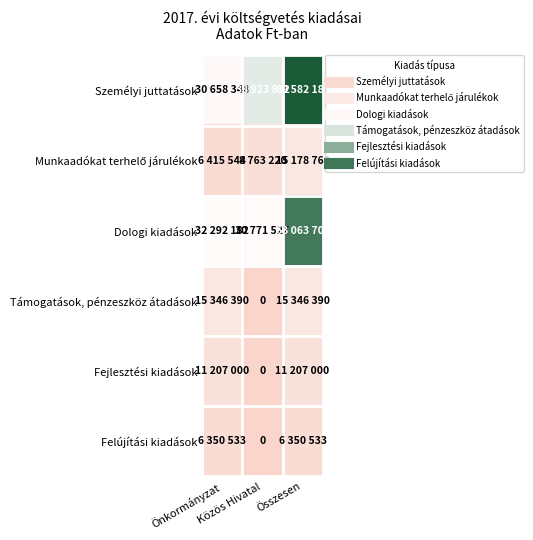

What is the sum of all Fejlesztési kiadások values?

22414000